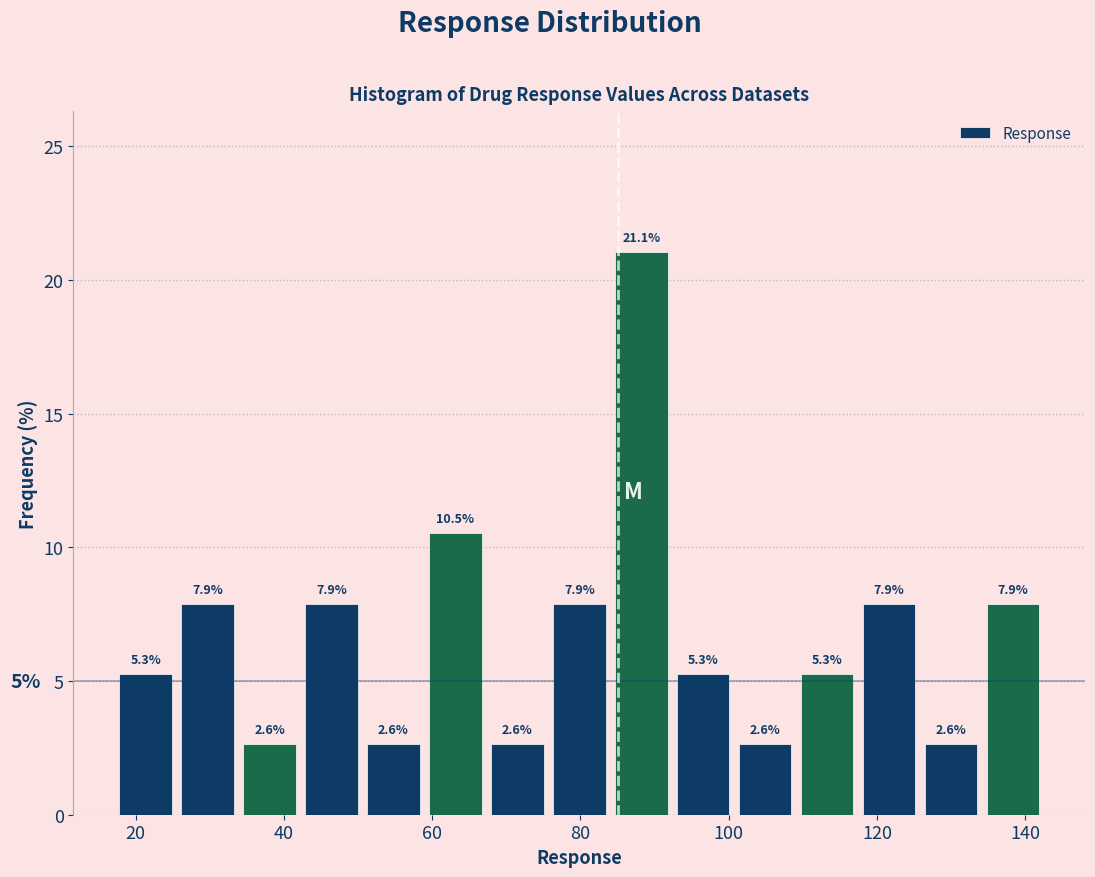

Which range on the x-axis has the tallest bar?

84 to 92